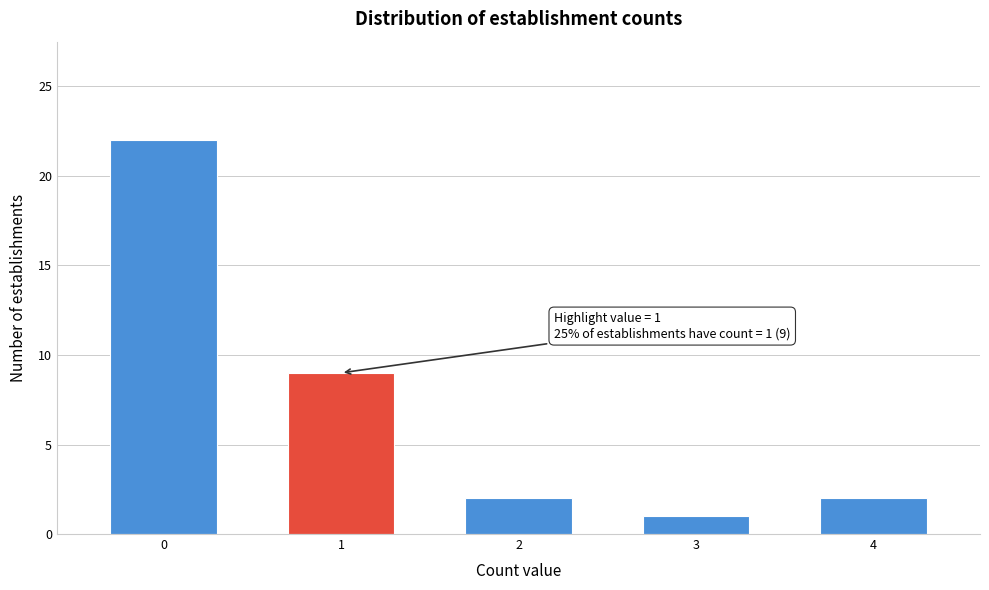

Reading left to right, what are all the values shown in this chart?

22	9	2	1	2